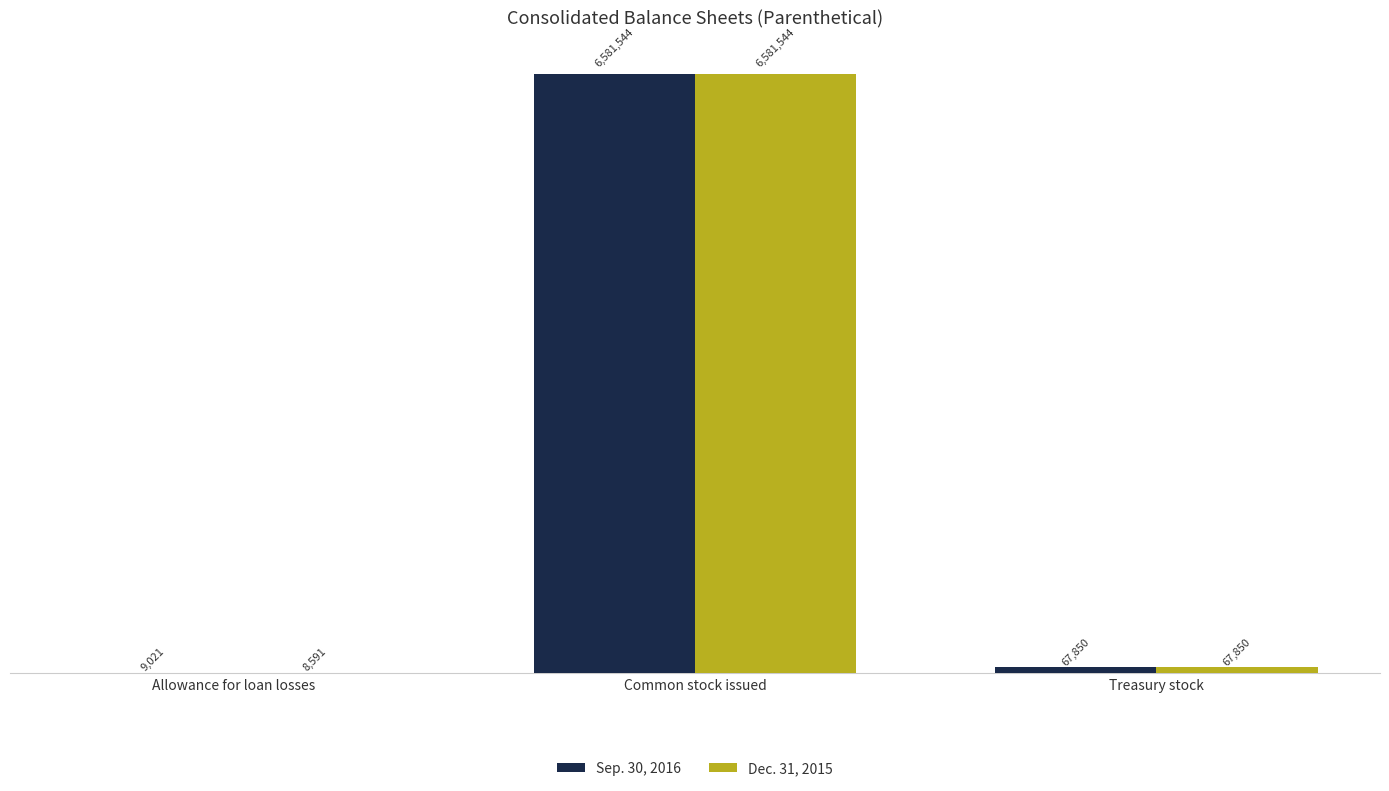

What are all the series names shown in the legend?

Sep. 30, 2016, Dec. 31, 2015